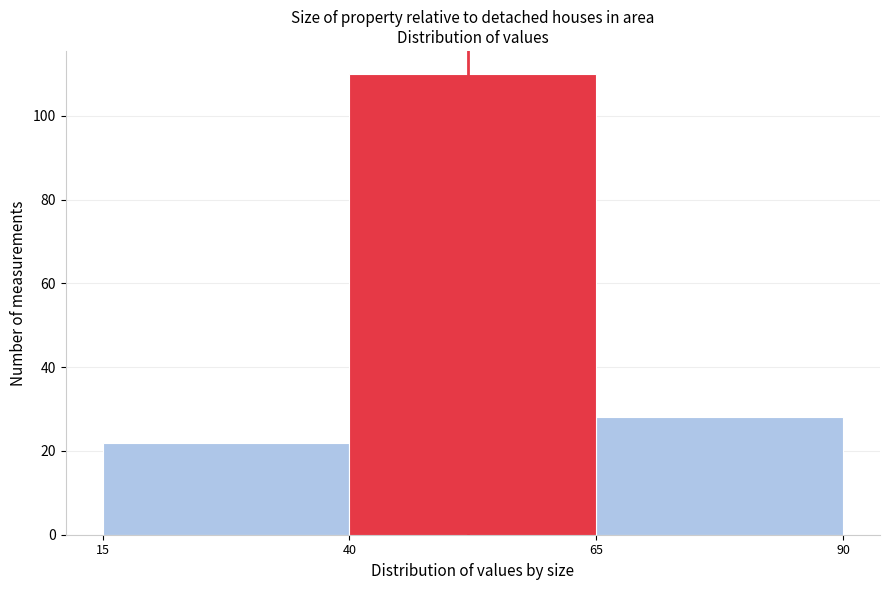

Reading left to right, list every bar in this chart as the range it spans on the x-axis followed by its height. The values are not printed on the chart, so give them approximately, as read against the axis.

15 to 40: 22
40 to 65: 110
65 to 90: 28